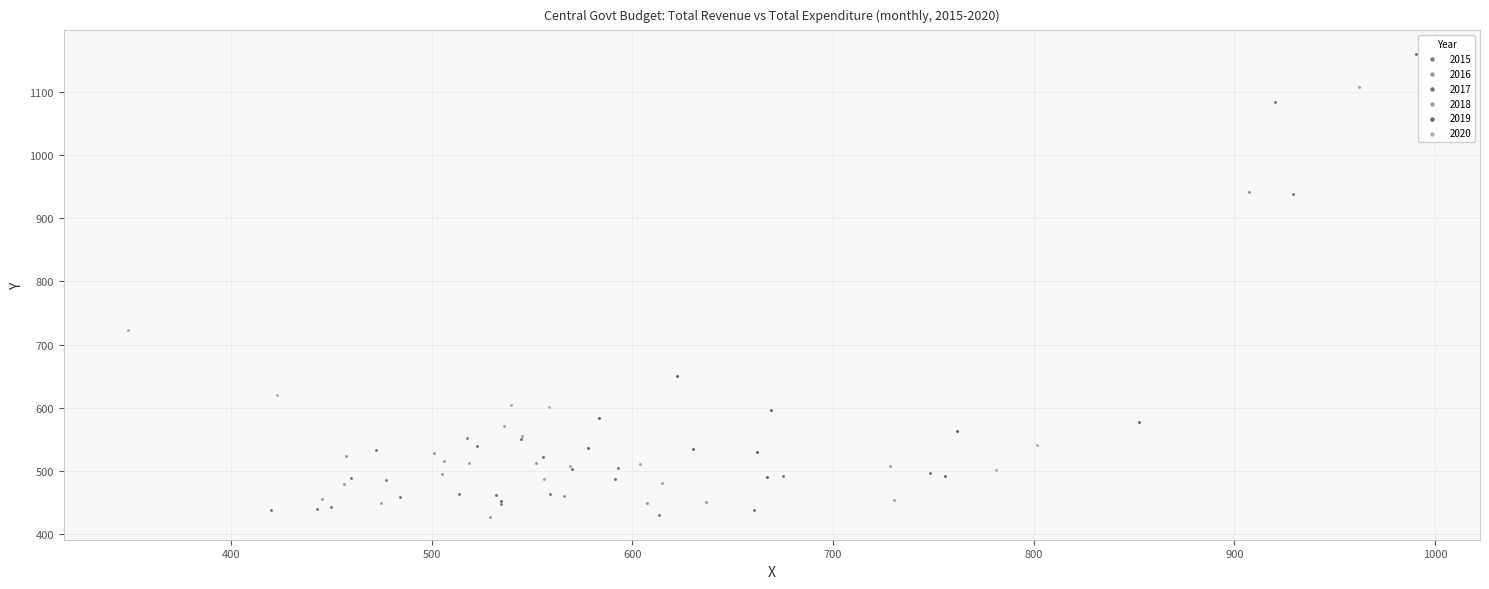

Which series has the widest spread of Y values?

2019